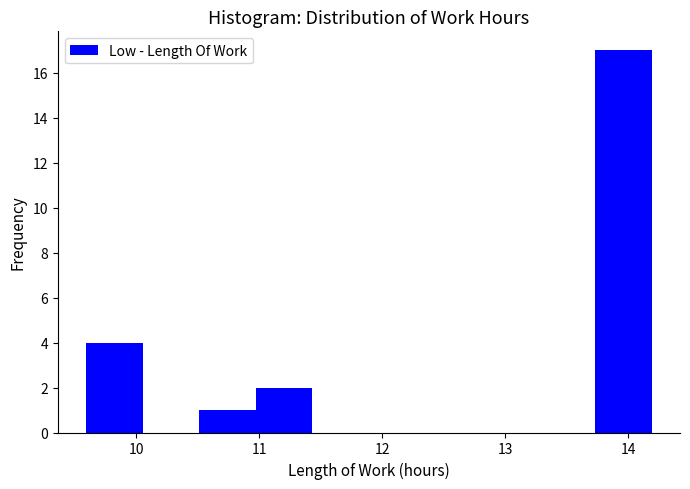

Over which range of the x-axis is the bar tallest?

13.73 to 14.19